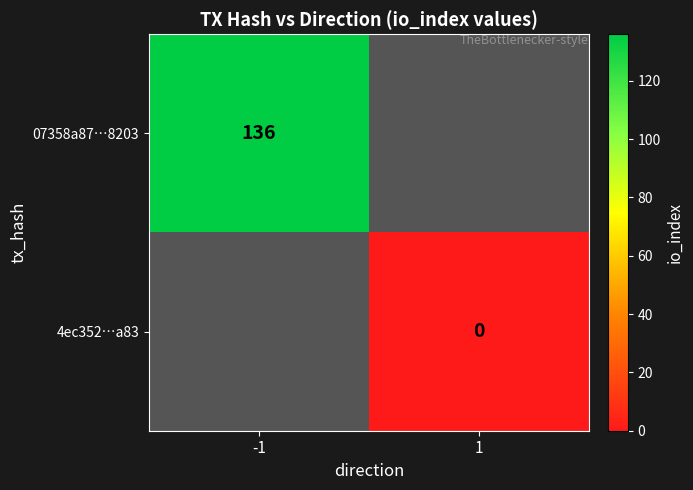

Is it true that 07358a87…8203 equals 59 at -1?

False